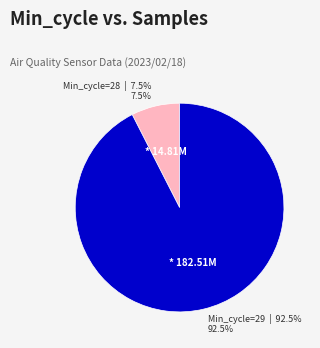

Is there a majority slice in this chart?

Yes